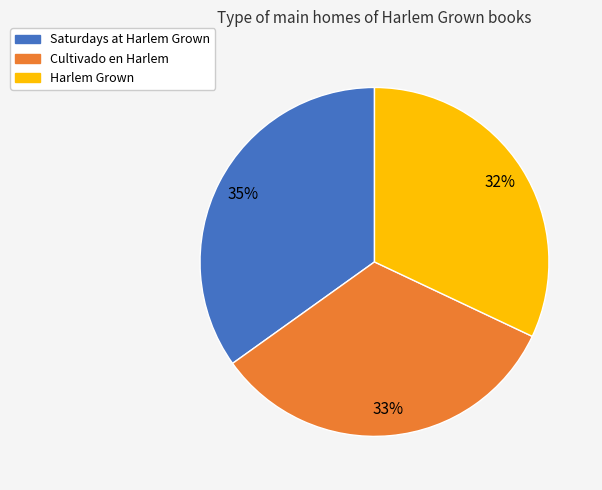

How many slices are in this pie chart?

3